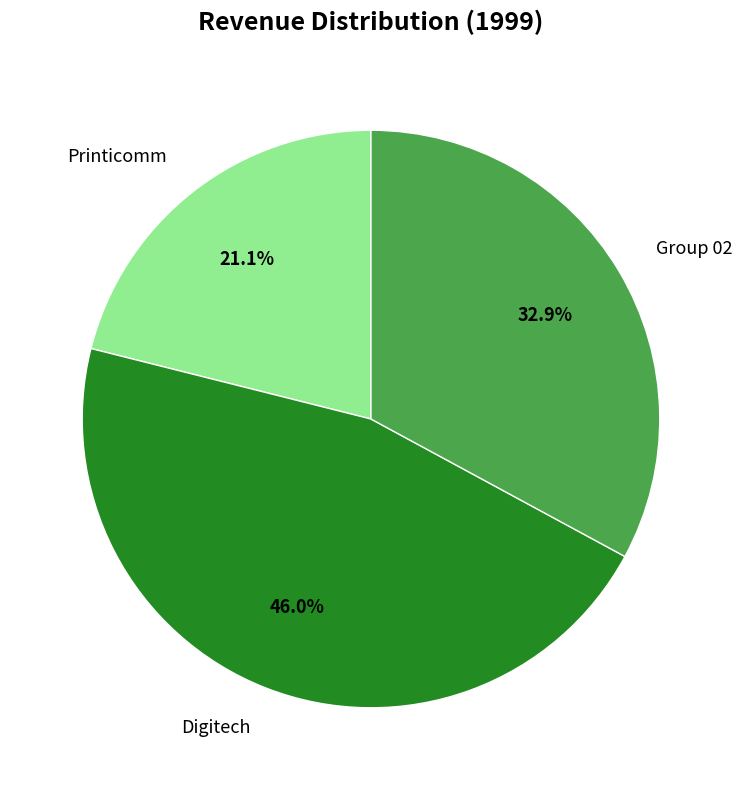

What is the ratio of the value at Group 02 to the value at Printicomm?

1.6